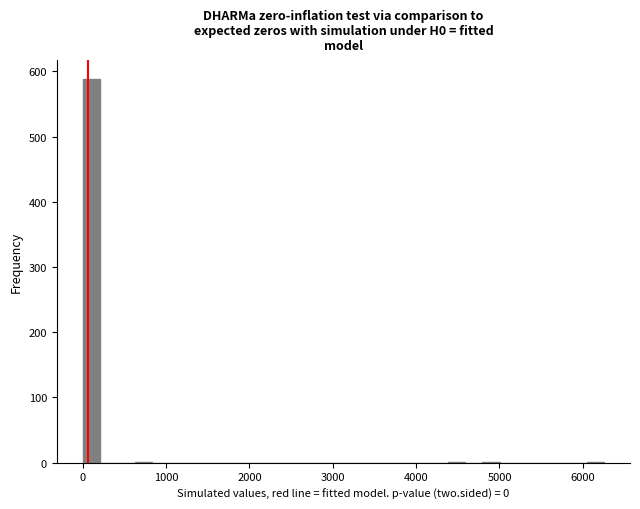

Read against the x-axis, roughly where is the centre of the tallest bar?

100